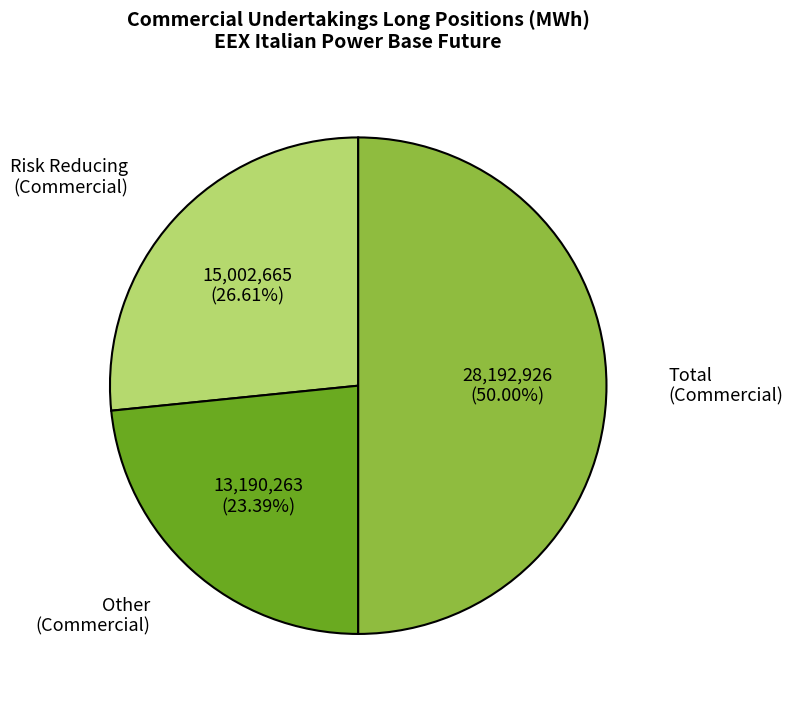

Which slice is the smallest?

Other (Commercial)